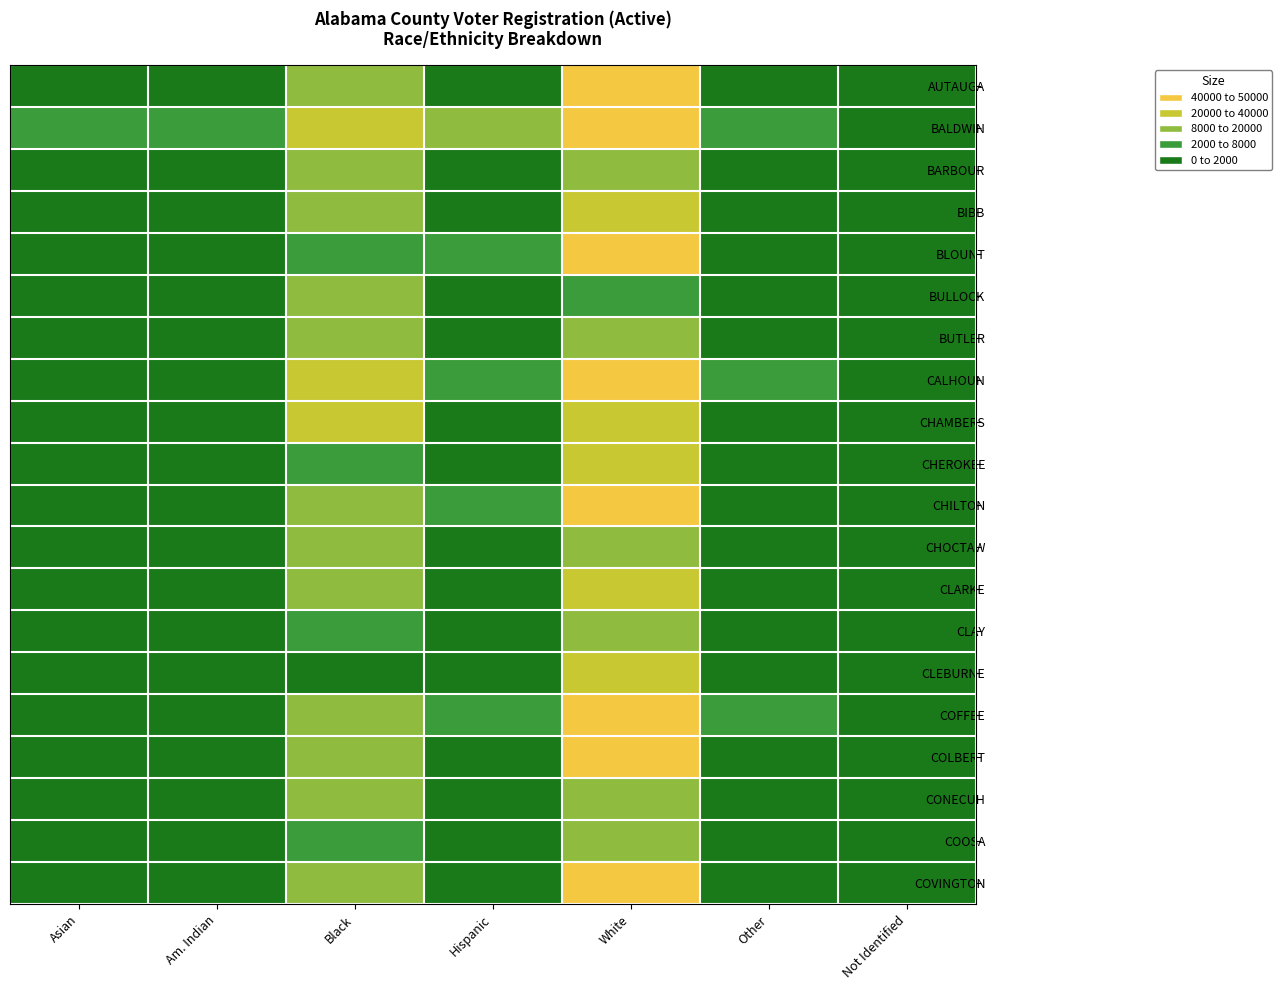

Reading left to right, transcribe all the data shown in this chart.

AUTAUGA: Asian=259	Am. Indian=59	Black=7840	Hispanic=390	White=29824	Other=352	Not Identified=139
BALDWIN: Asian=1130	Am. Indian=523	Black=11774	Hispanic=2712	White=155515	Other=1240	Not Identified=460
BARBOUR: Asian=33	Am. Indian=18	Black=6527	Hispanic=140	White=7569	Other=72	Not Identified=97
BIBB: Asian=11	Am. Indian=16	Black=2223	Hispanic=75	White=10828	Other=34	Not Identified=37
BLOUNT: Asian=97	Am. Indian=70	Black=638	Hispanic=1514	White=36496	Other=187	Not Identified=89
BULLOCK: Asian=10	Am. Indian=4	Black=4326	Hispanic=68	White=1332	Other=17	Not Identified=9
BUTLER: Asian=41	Am. Indian=12	Black=5371	Hispanic=37	White=6894	Other=55	Not Identified=21
CALHOUN: Asian=368	Am. Indian=119	Black=14332	Hispanic=971	White=55308	Other=762	Not Identified=383
CHAMBERS: Asian=75	Am. Indian=28	Black=8526	Hispanic=136	White=13059	Other=129	Not Identified=105
CHEROKEE: Asian=38	Am. Indian=38	Black=714	Hispanic=75	White=17220	Other=64	Not Identified=43
CHILTON: Asian=81	Am. Indian=55	Black=2732	Hispanic=707	White=24637	Other=154	Not Identified=82
CHOCTAW: Asian=3	Am. Indian=4	Black=3613	Hispanic=16	White=5124	Other=11	Not Identified=21
CLARKE: Asian=45	Am. Indian=38	Black=7285	Hispanic=38	White=8829	Other=42	Not Identified=28
CLAY: Asian=20	Am. Indian=14	Black=1205	Hispanic=77	White=7951	Other=50	Not Identified=42
CLEBURNE: Asian=23	Am. Indian=10	Black=241	Hispanic=70	White=9900	Other=49	Not Identified=22
COFFEE: Asian=326	Am. Indian=120	Black=5076	Hispanic=1087	White=25038	Other=635	Not Identified=200
COLBERT: Asian=139	Am. Indian=78	Black=6127	Hispanic=374	White=31948	Other=389	Not Identified=261
CONECUH: Asian=26	Am. Indian=17	Black=3488	Hispanic=26	White=4409	Other=39	Not Identified=19
COOSA: Asian=10	Am. Indian=14	Black=1807	Hispanic=27	White=5119	Other=31	Not Identified=11
COVINGTON: Asian=91	Am. Indian=39	Black=2888	Hispanic=132	White=21913	Other=117	Not Identified=76